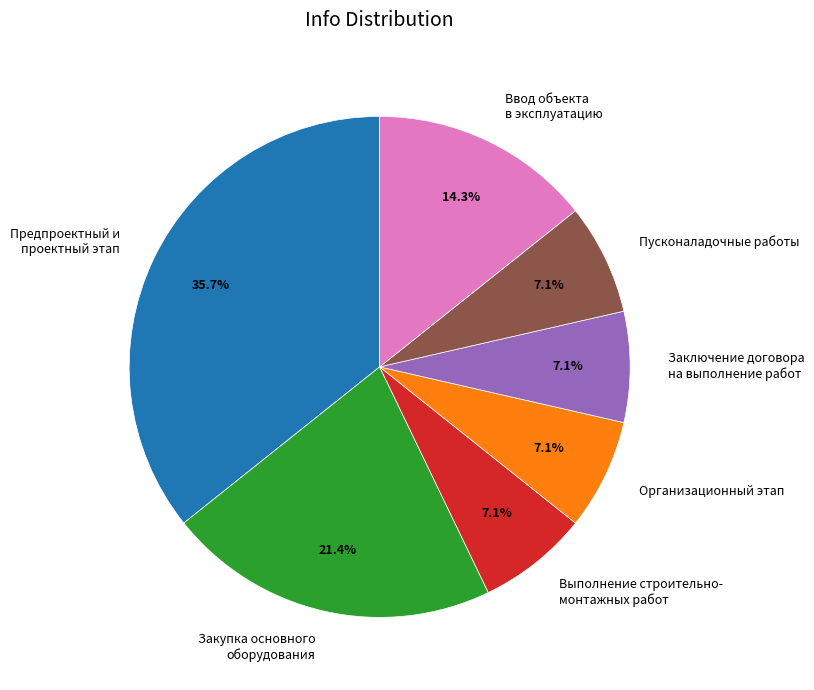

Does Закупка основного оборудования account for over 50% of the chart?

No